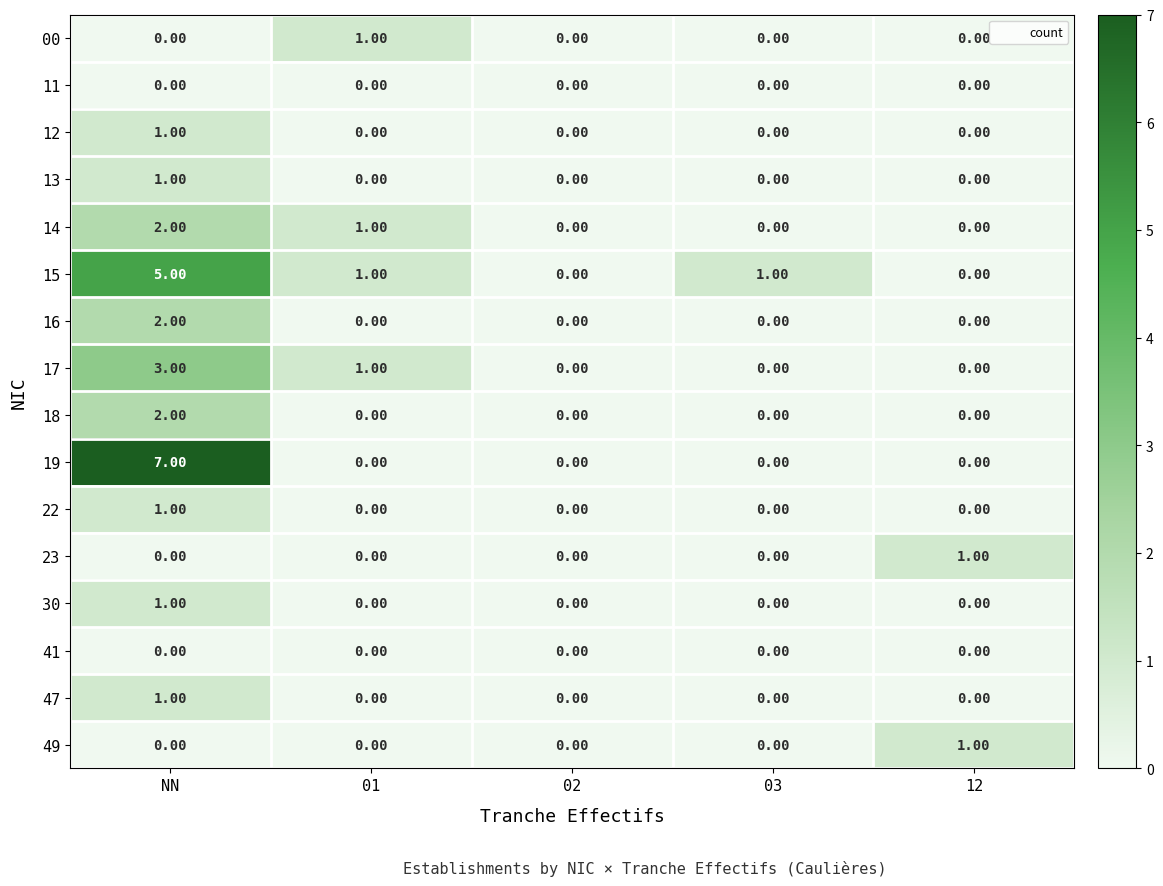

How many values in the 14 series exceed 0?

2